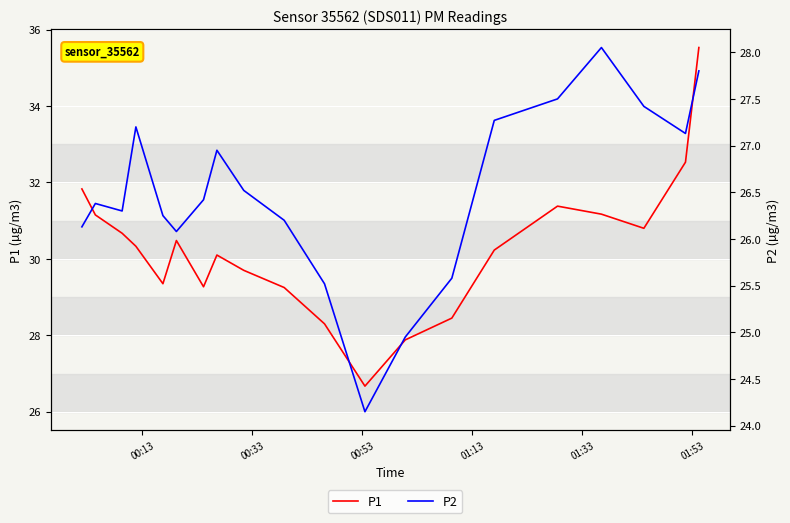

What are all the series names shown in the legend?

P1, P2